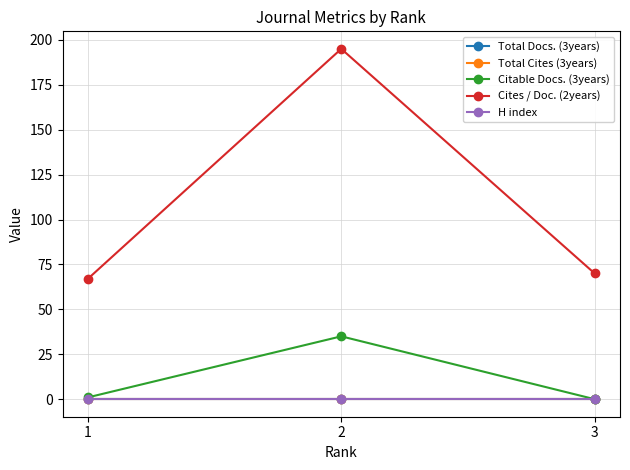

What is the difference between the highest and lowest values at 1?

67